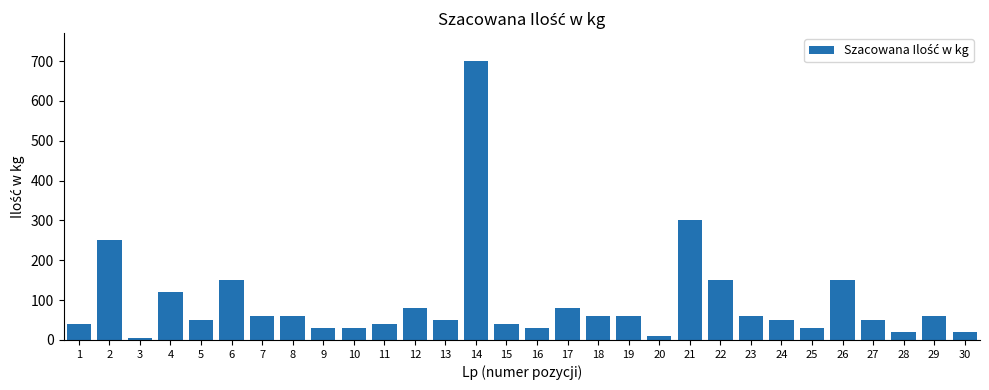

The value at 23 is 60. True or false?

True